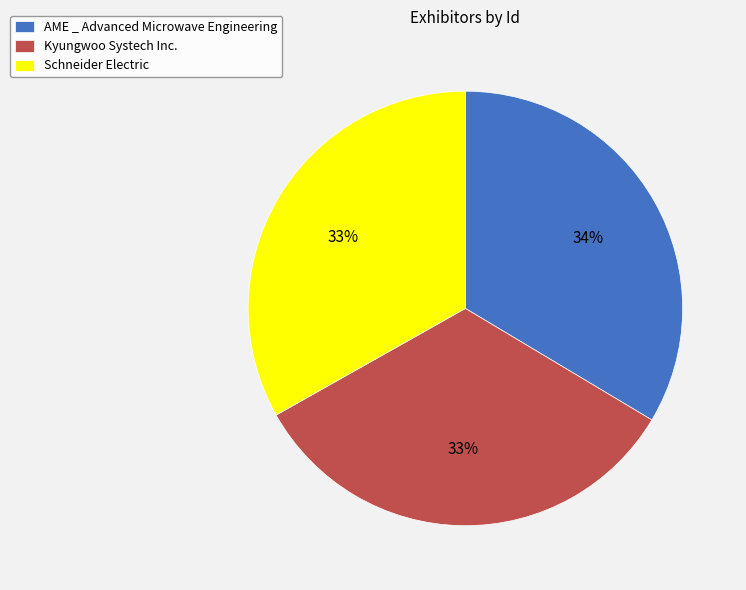

Approximately how many times larger is the value at Kyungwoo Systech Inc. compared to Schneider Electric?

1.0